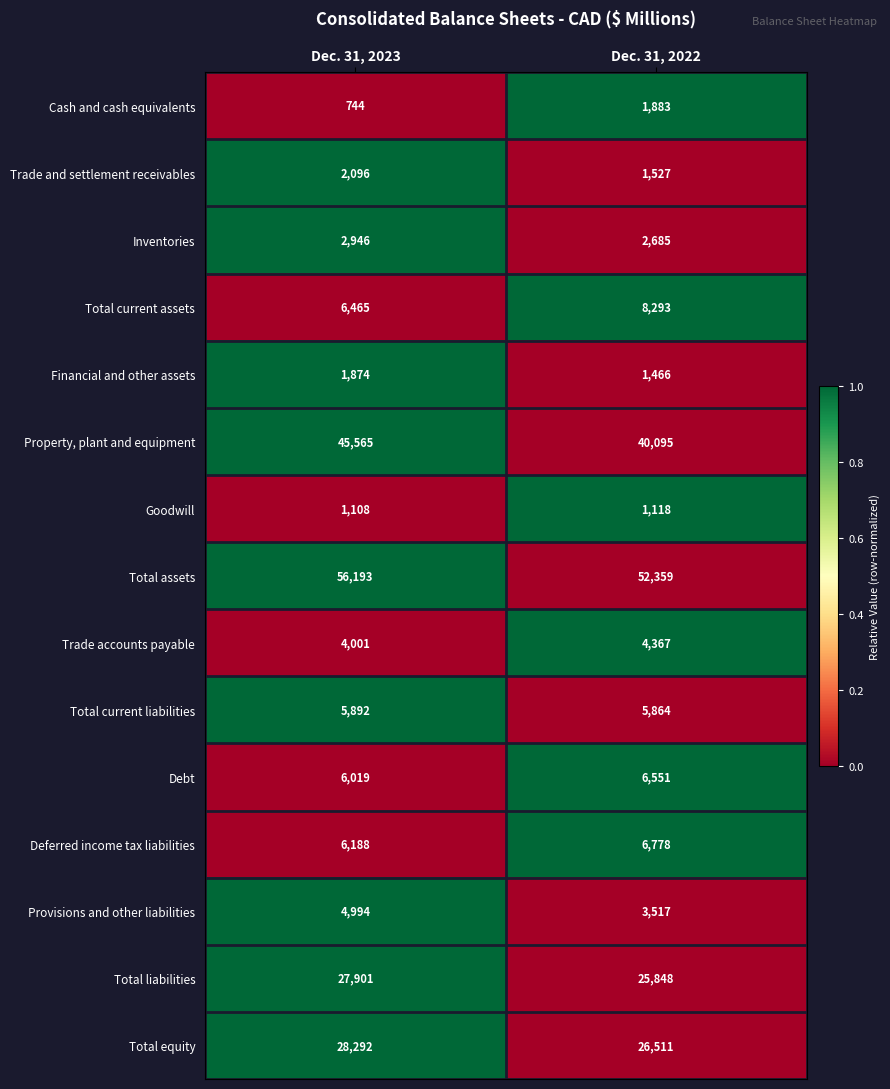

What is the sum of all Property, plant and equipment values?

85660